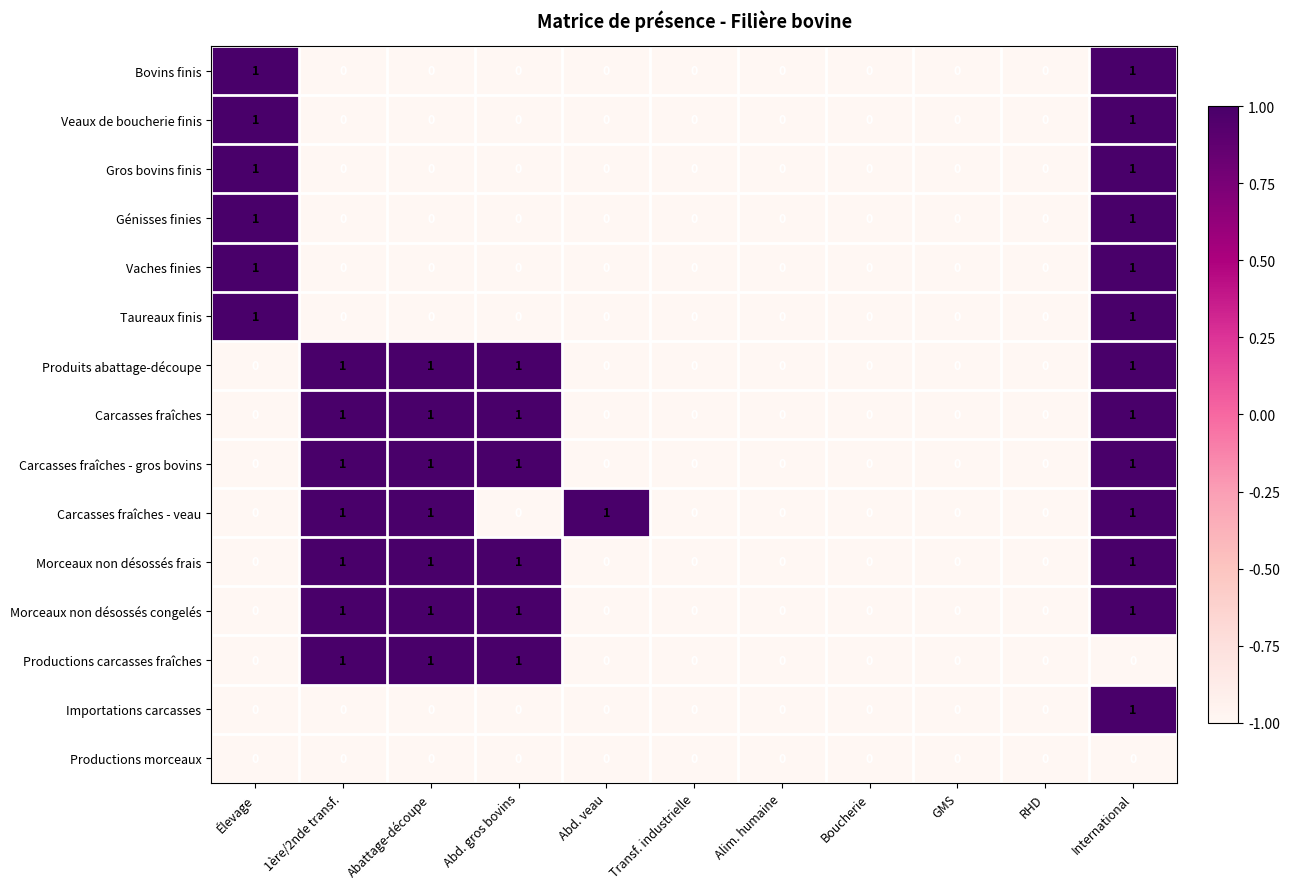

True or false: Produits abattage-découpe has a value of 2 at International.

False